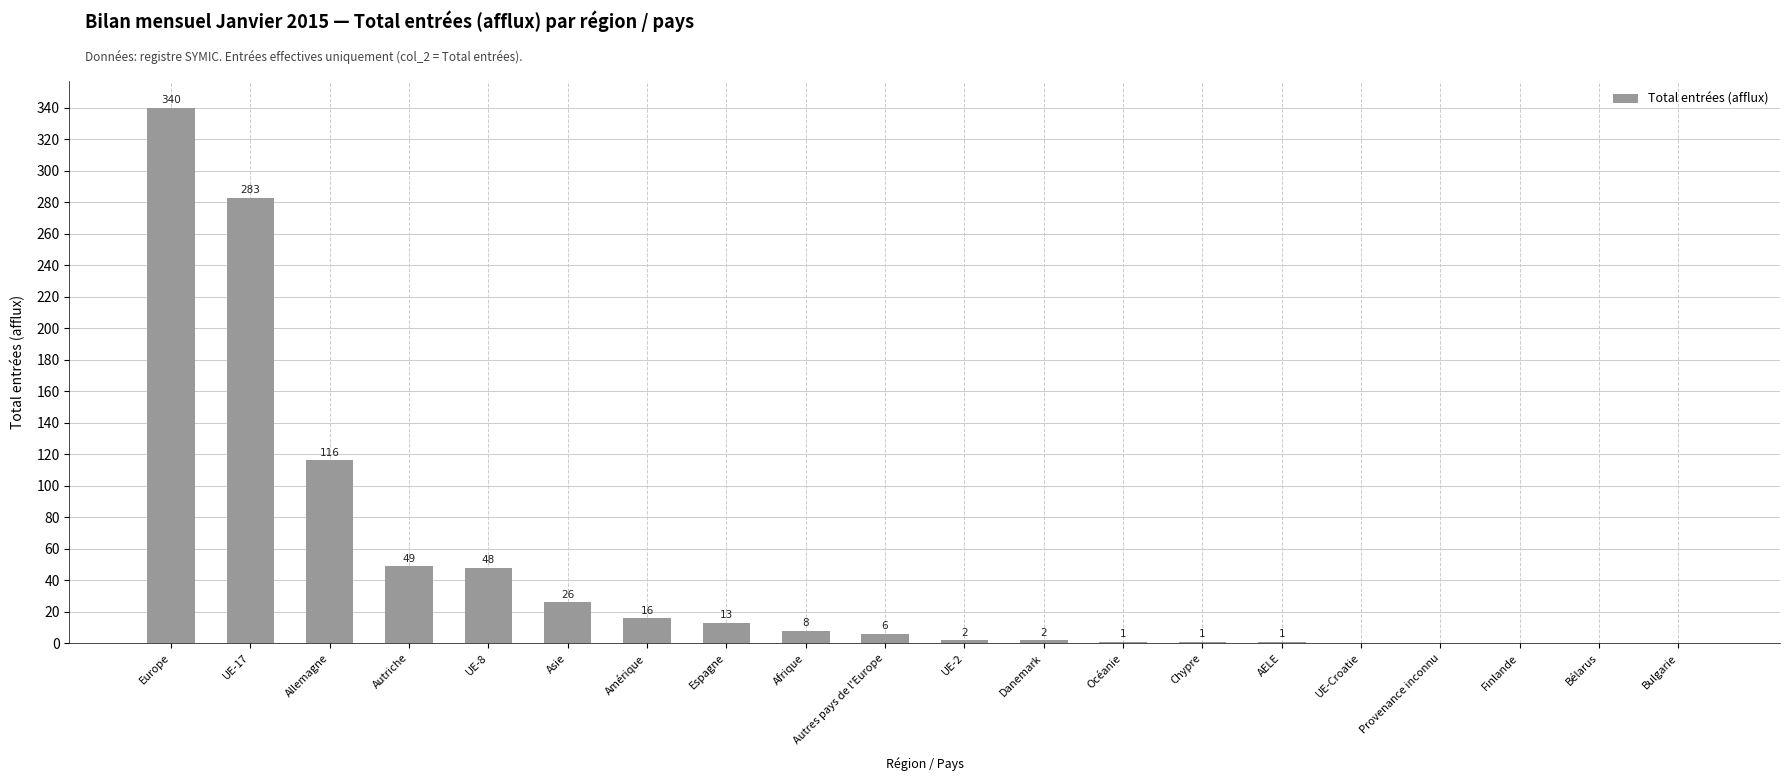

How many data points does each series have?

20